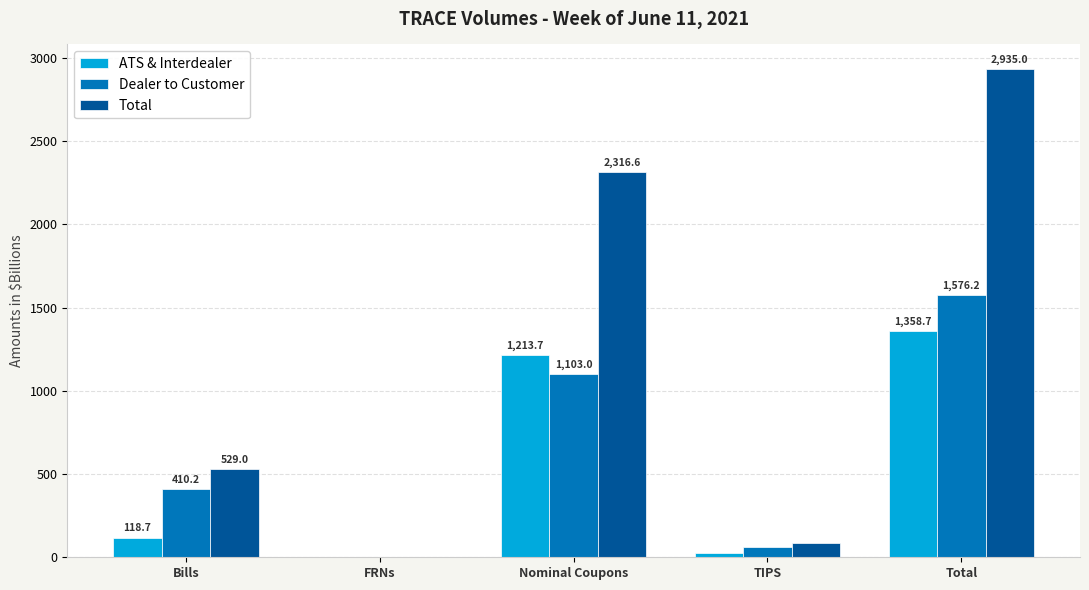

What is the sum of the Dealer to Customer values at Bills and Nominal Coupons?

1513.2